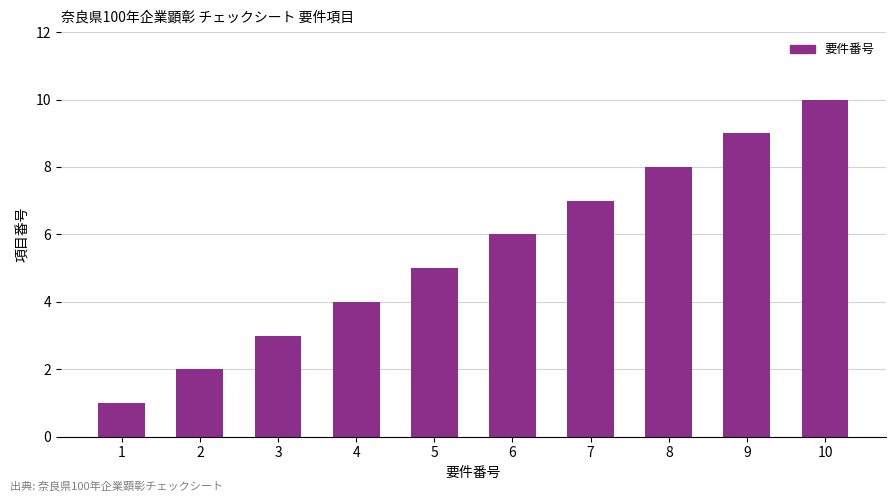

Rank the categories by value from highest to lowest.

10, 9, 8, 7, 6, 5, 4, 3, 2, 1